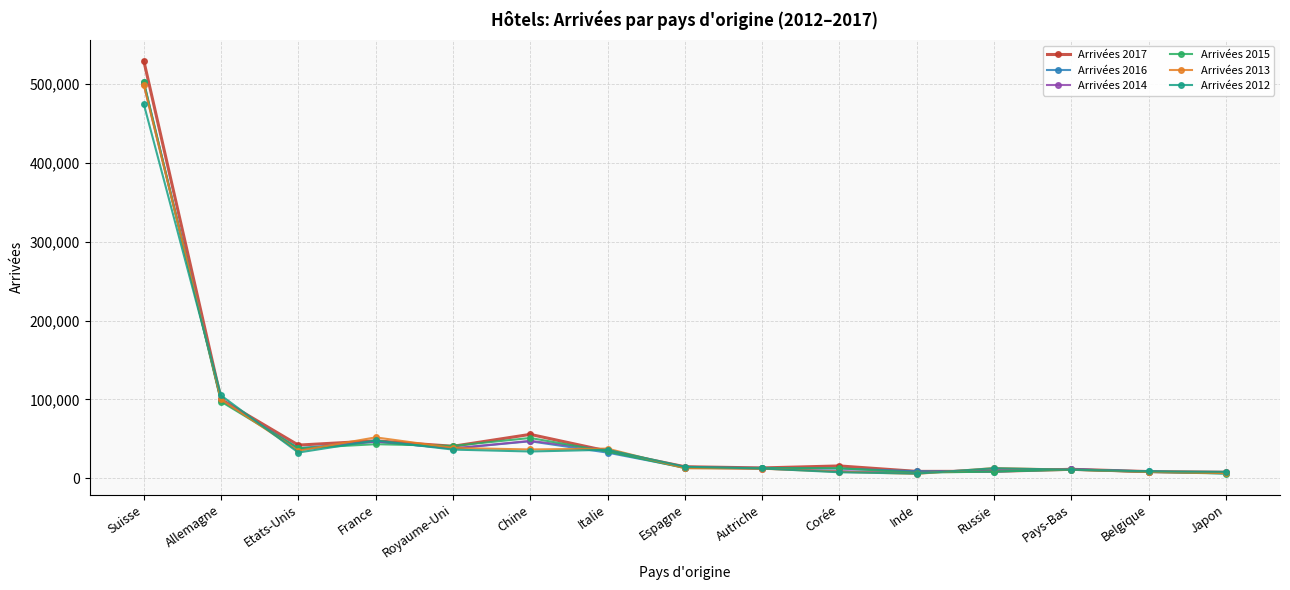

What is the total value across all series at Etats-Unis?

223075